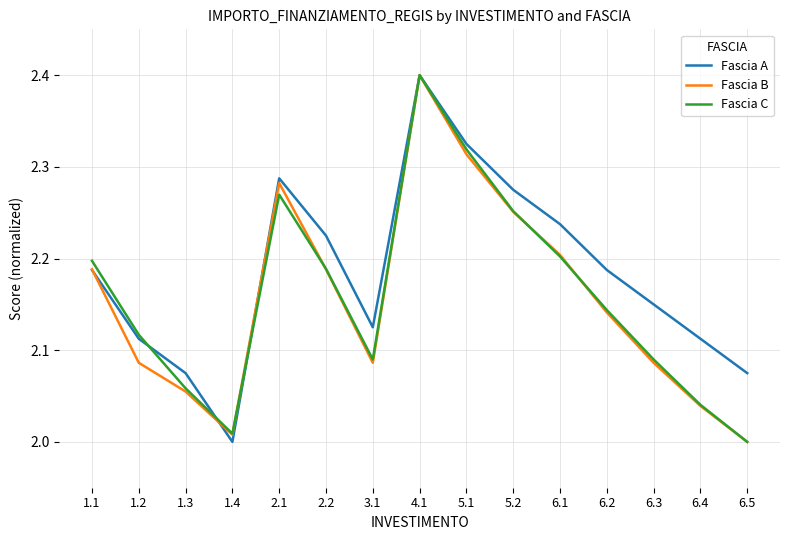

At which category is the sum across all series the highest?

4.1